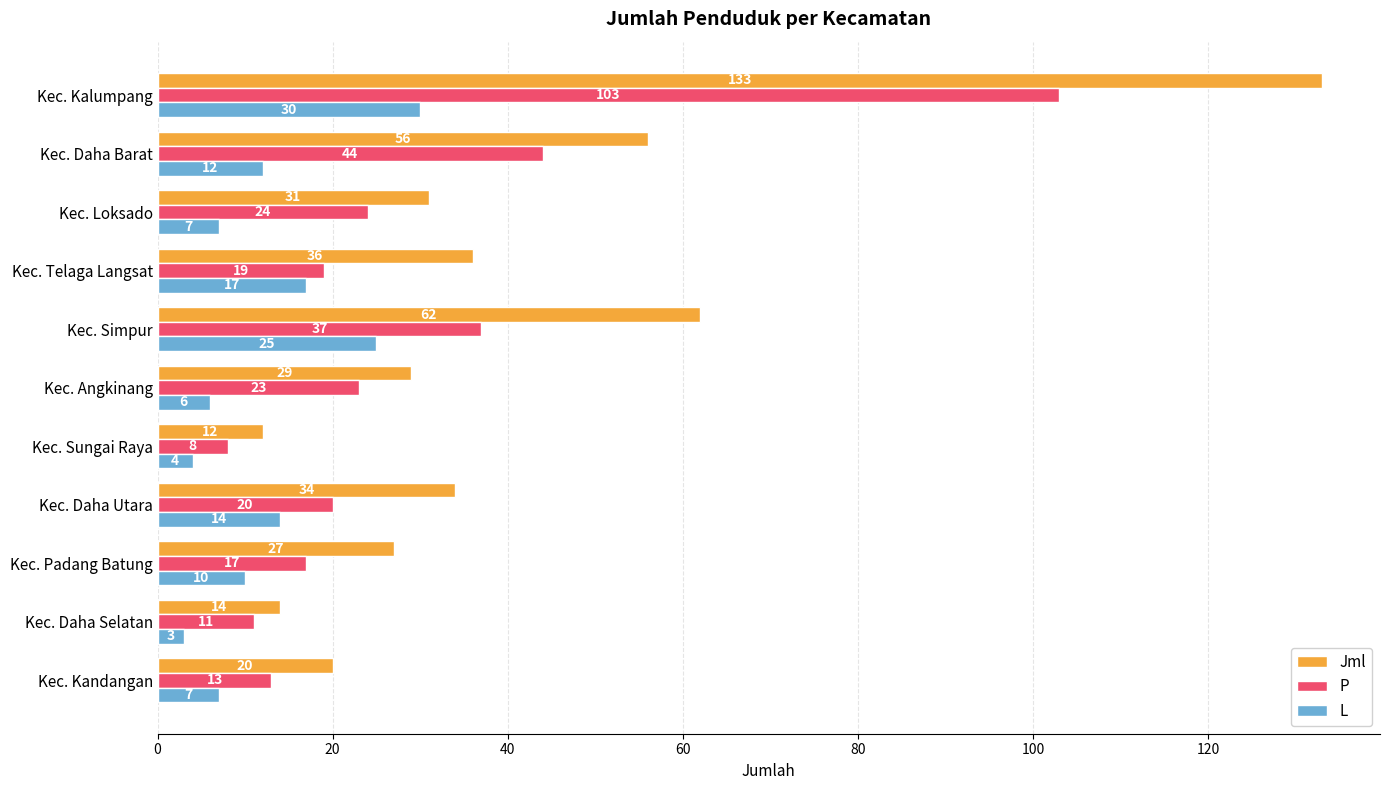

The value of P at Kec. Angkinang is 23. True or false?

True